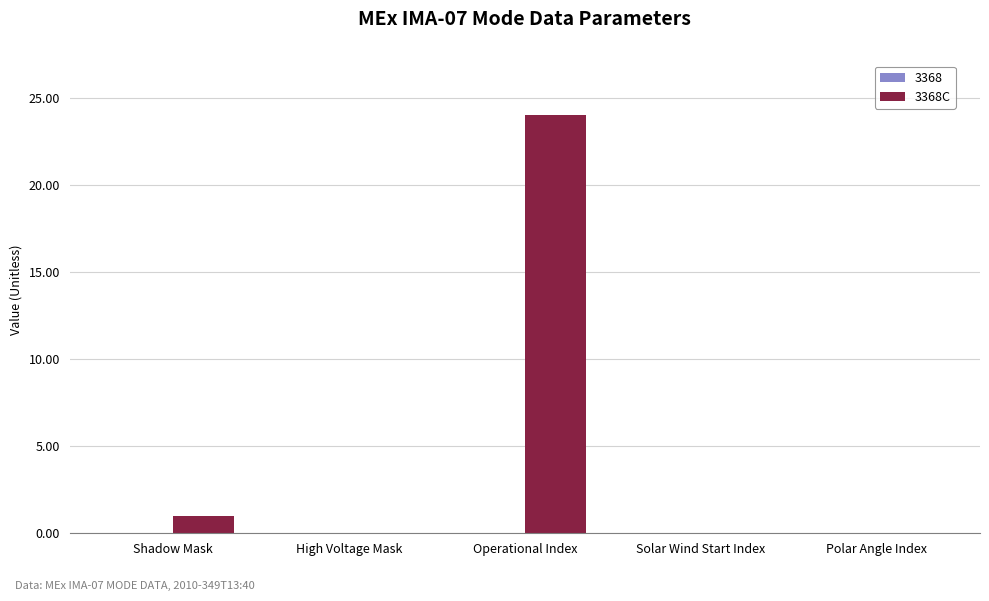

What is the sum of the values at Shadow Mask and Solar Wind Start Index?

1